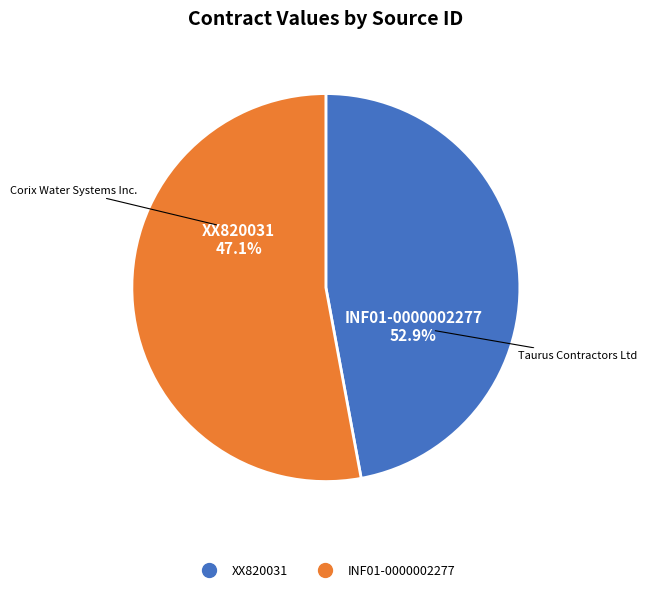

Rank the categories by value from highest to lowest.

INF01-0000002277, XX820031